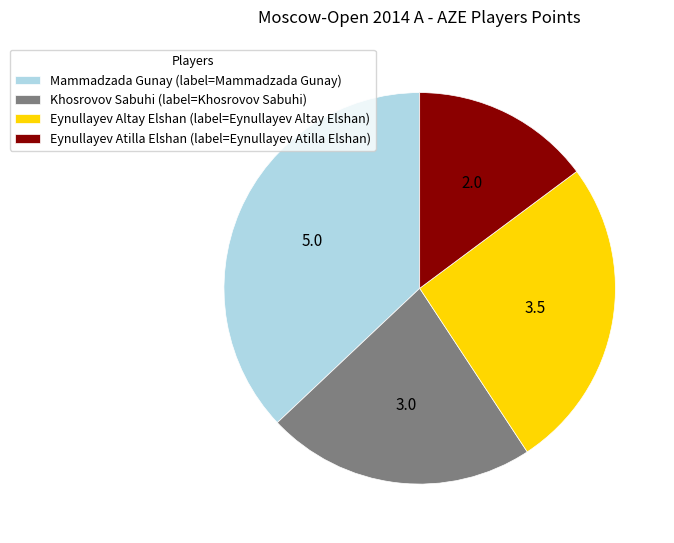

Combined, do Khosrovov Sabuhi (label=Khosrovov Sabuhi) and Mammadzada Gunay (label=Mammadzada Gunay) account for over 50%?

Yes